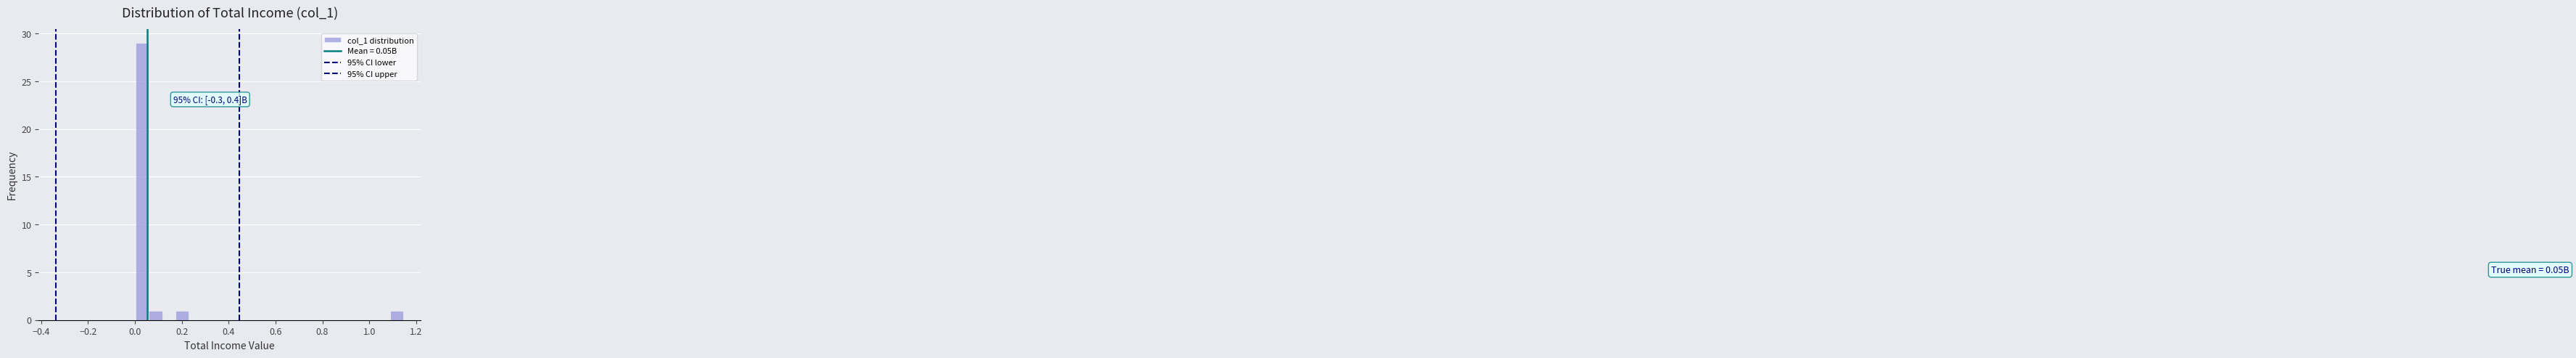

Around what value on the x-axis is the tallest bar? Give the approximate position of its centre, as read against the axis.

0.04